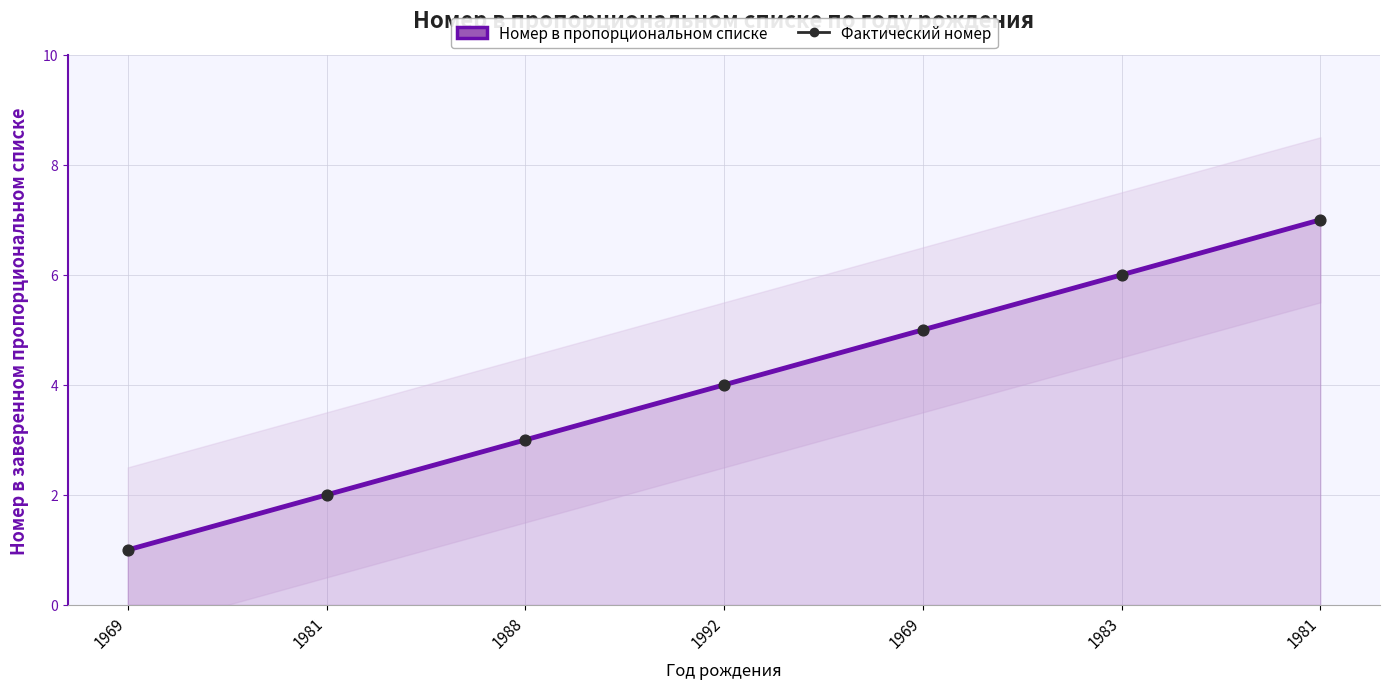

What is the change in value from 1969 to 1983?

+5